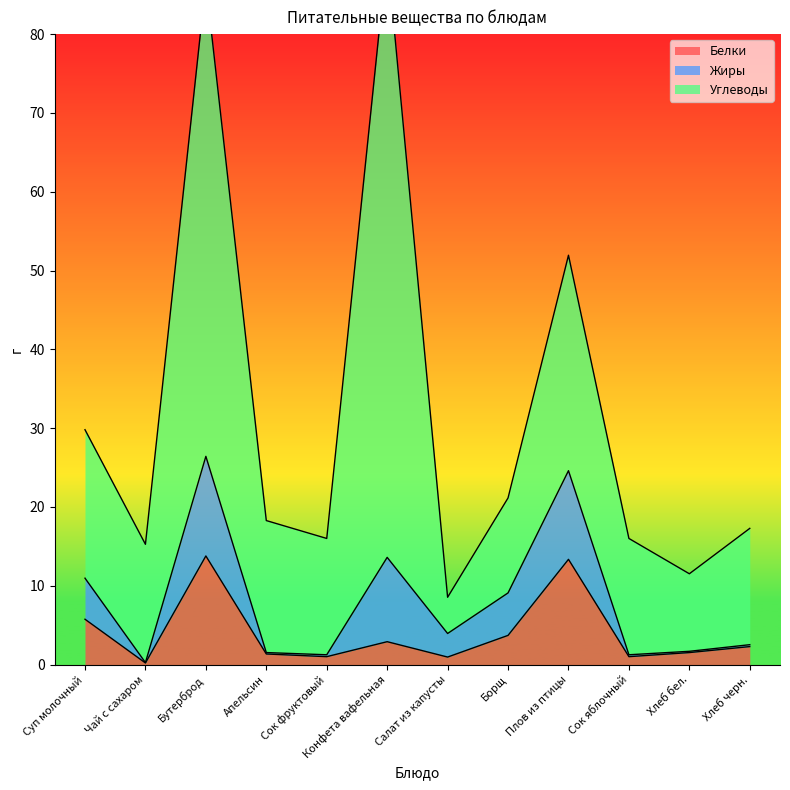

At Хлеб бел., list the series in order from largest to smallest.

Углеводы, Белки, Жиры